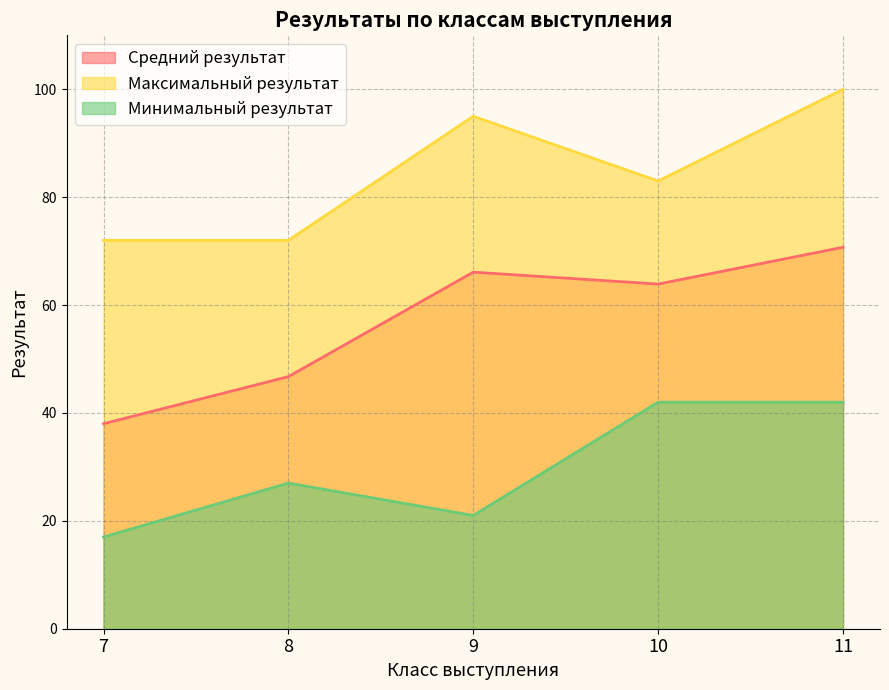

Reading left to right, list all the values displayed in this chart.

Средний результат: 38.0	46.7	66.1	63.9	70.7
Максимальный результат: 72.0	72.0	95.0	83.0	100.0
Минимальный результат: 17.0	27.0	21.0	42.0	42.0